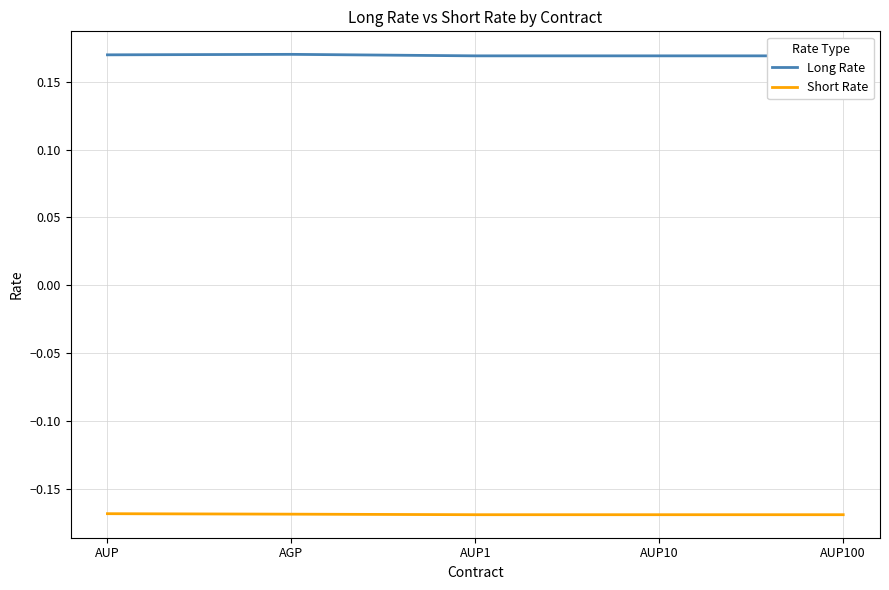

Rank the categories by Long Rate value from lowest to highest.

AUP1, AUP10, AUP100, AUP, AGP